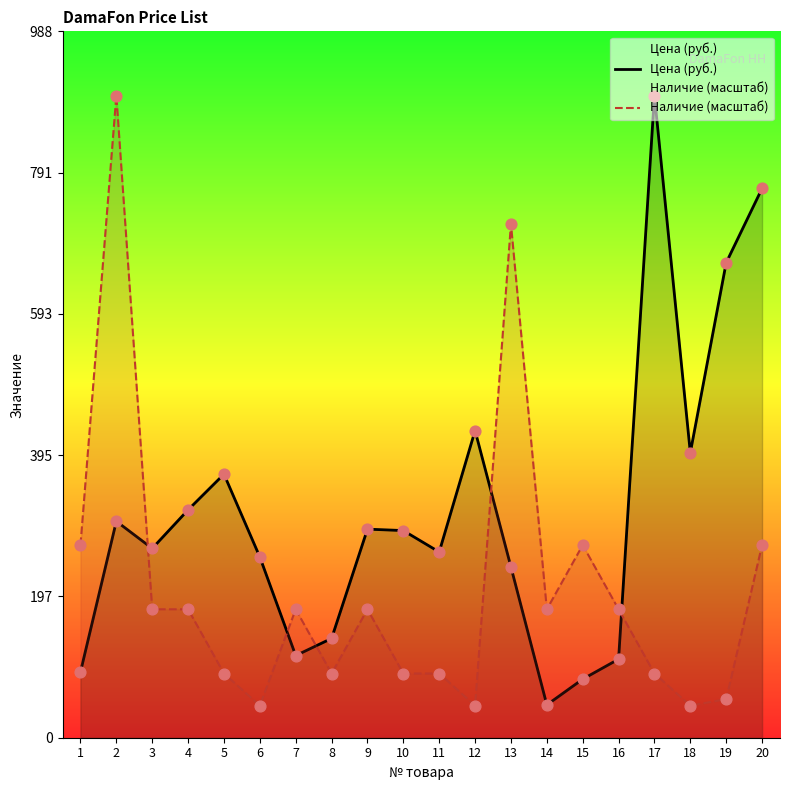

Which series has the largest Y range (max minus min)?

Наличие (масштаб)